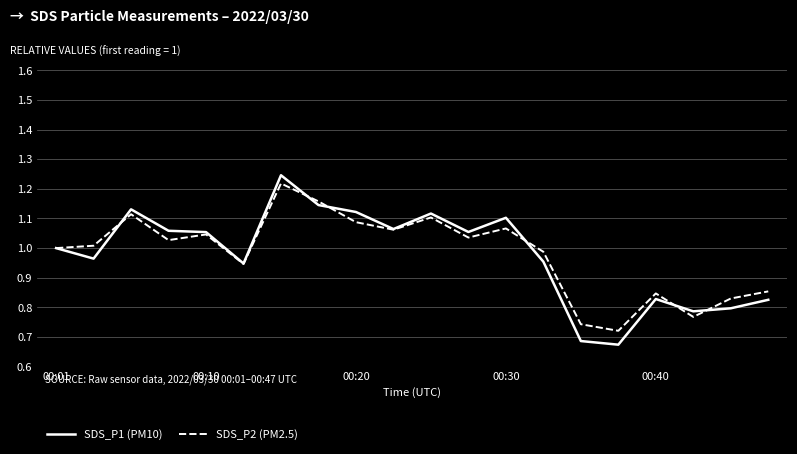

Does the chart display data point markers on the line(s)?

No